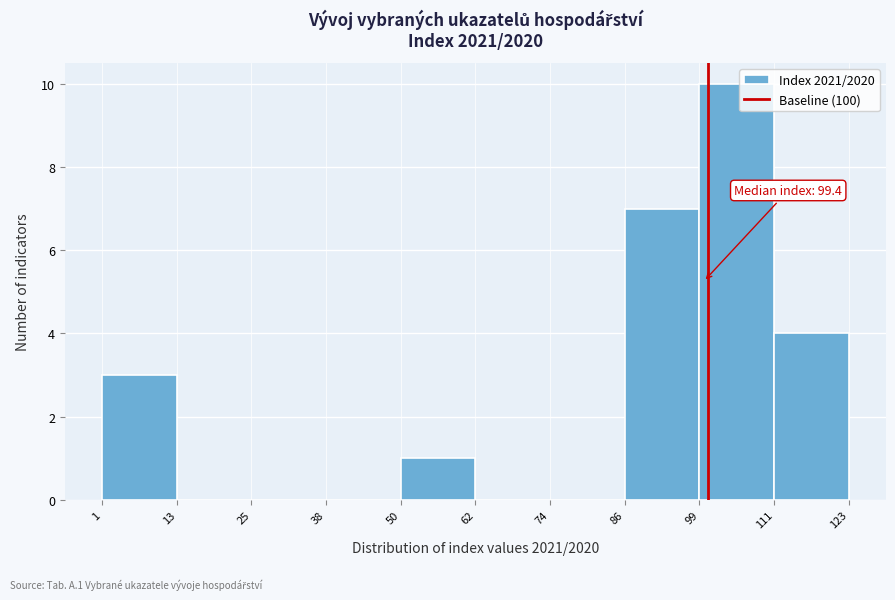

Which range on the x-axis has the tallest bar?

99 to 111